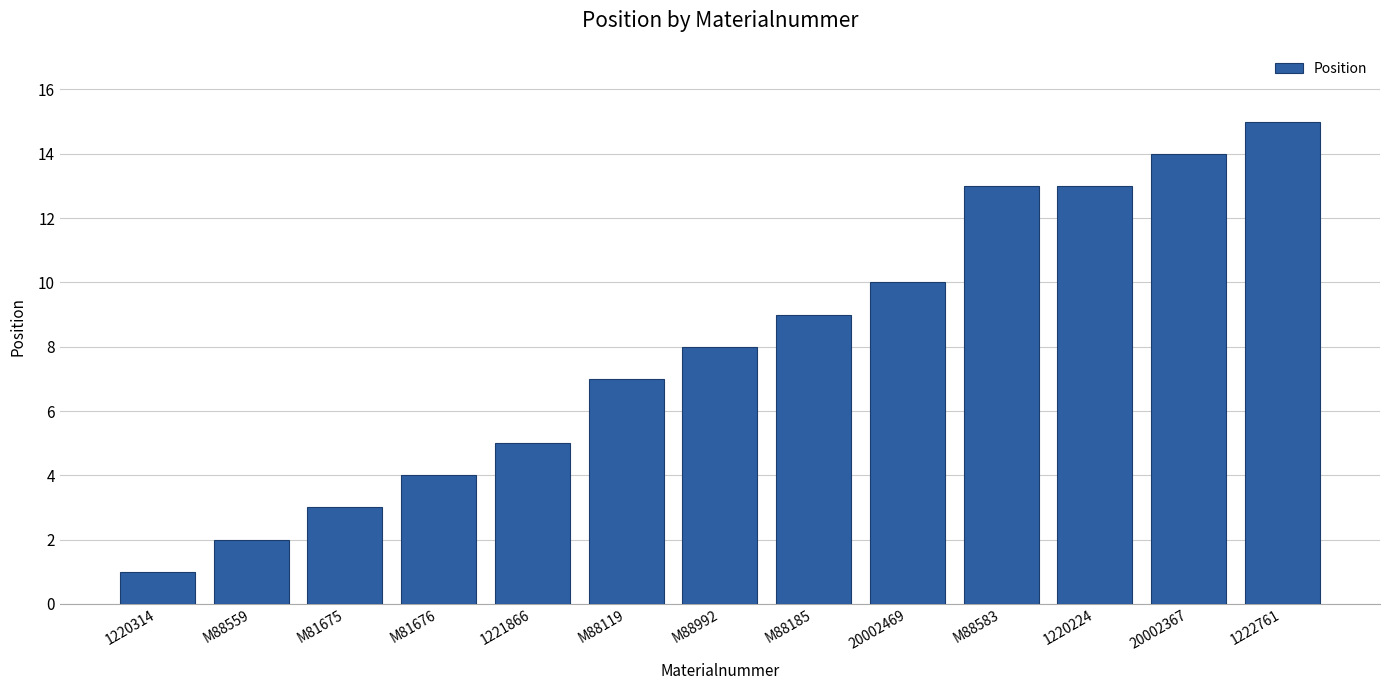

Is it true that the value at 20002469 is 5?

False